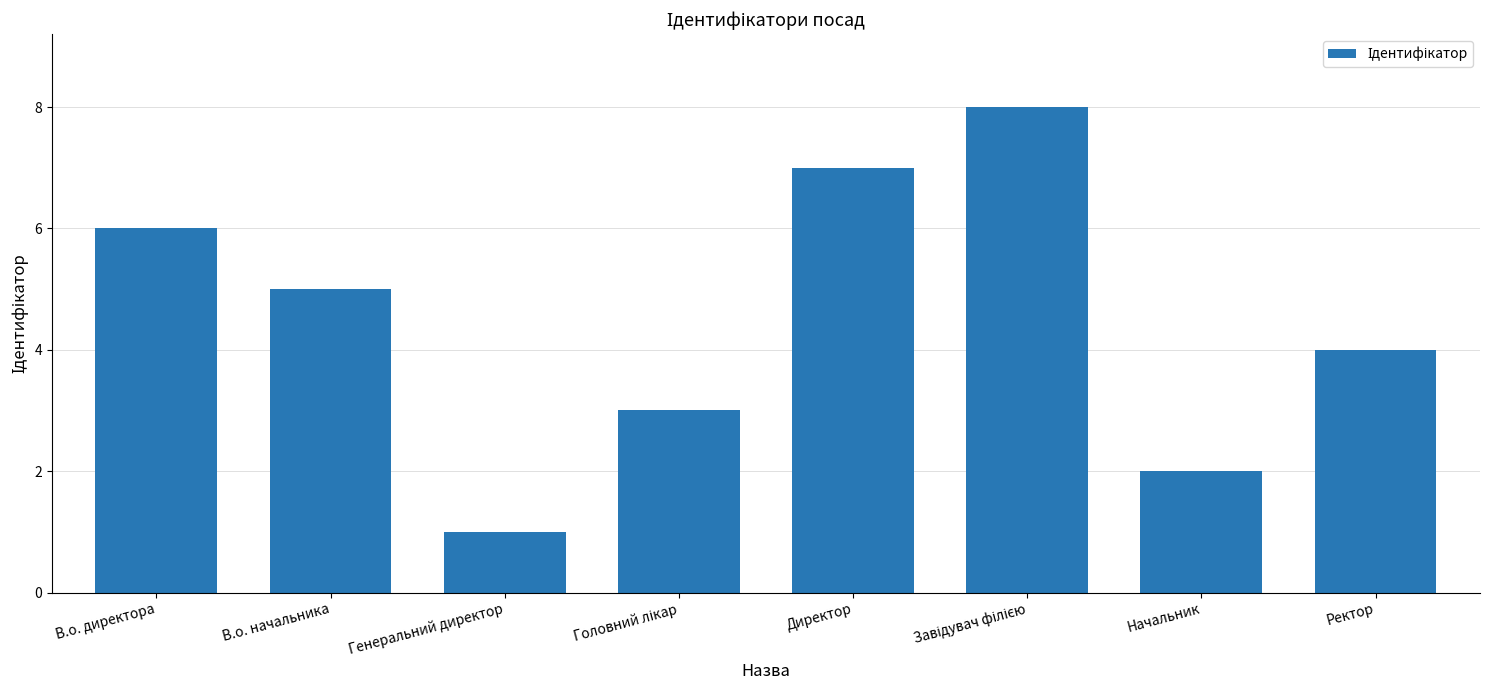

At which category does the chart reach its minimum across all series?

Генеральний директор